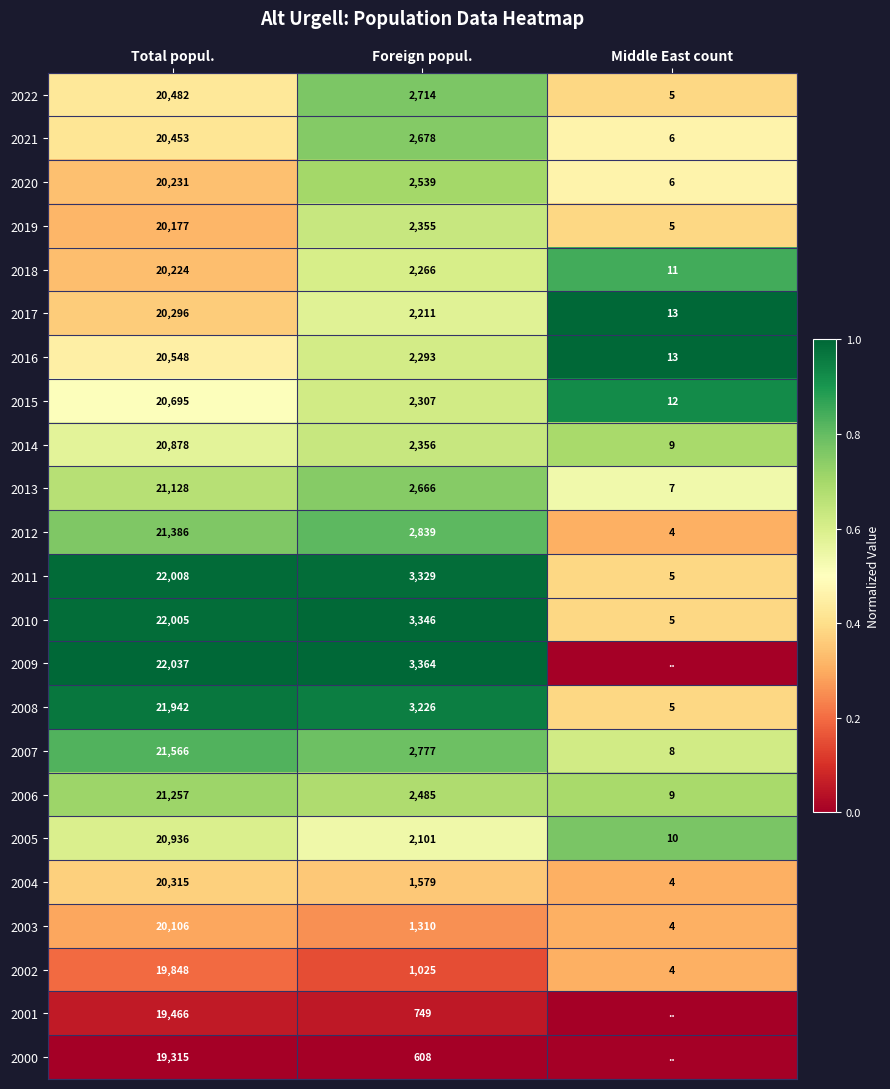

The 2020 series shows 0.3 at Middle East count. True or false?

False